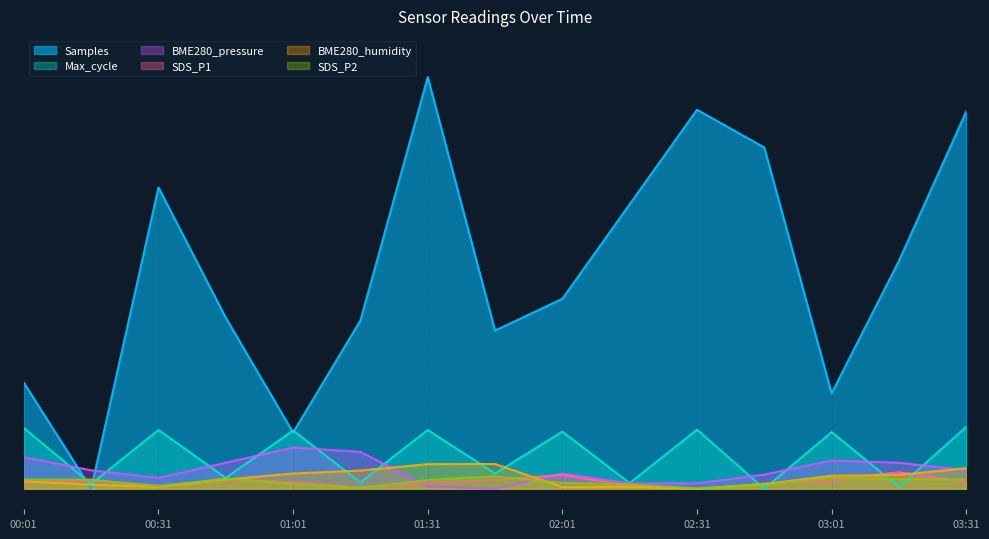

What is the highest value of the BME280_pressure series?

0.1